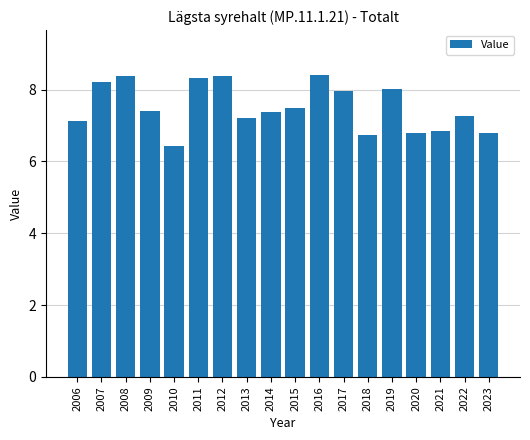

What is the value of the 4th bar from the left?

7.4